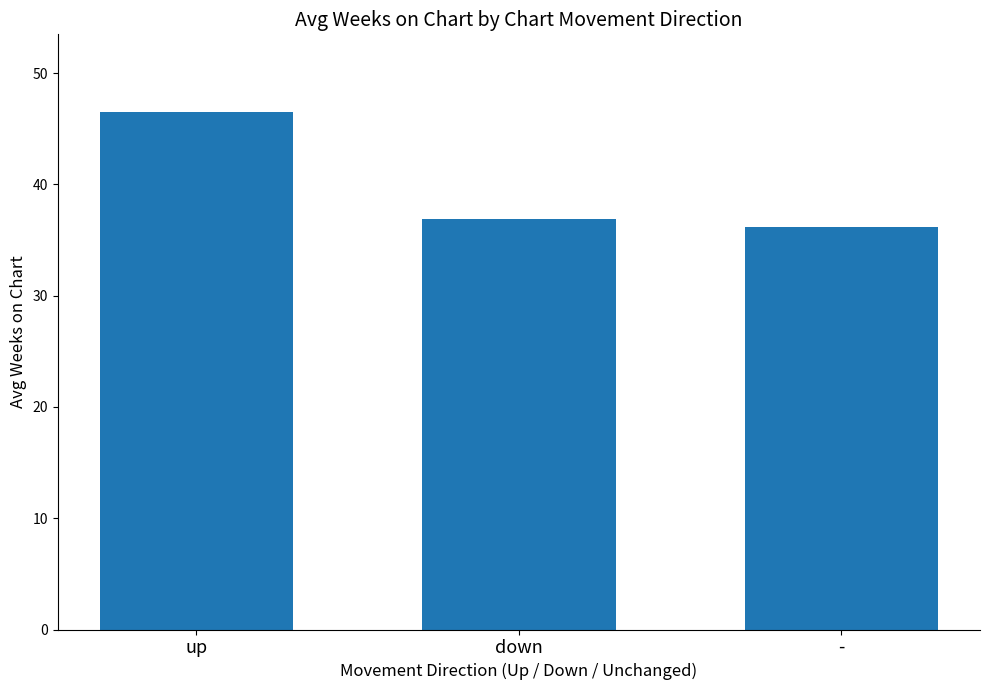

The value at down is 36.9. True or false?

True